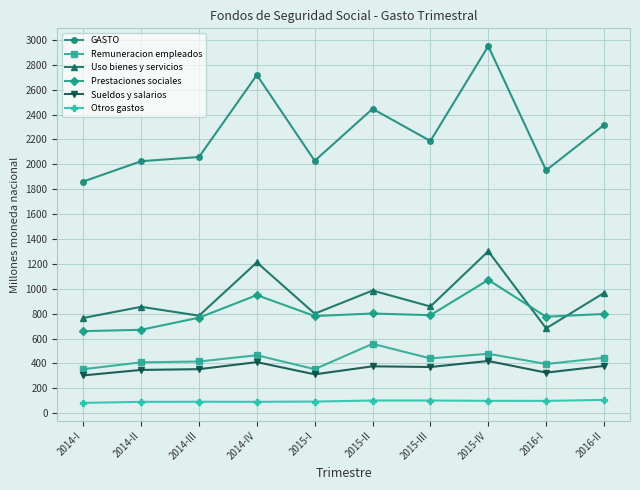

List the series in order of their peak value, lowest first.

Otros gastos, Sueldos y salarios, Remuneracion empleados, Prestaciones sociales, Uso bienes y servicios, GASTO